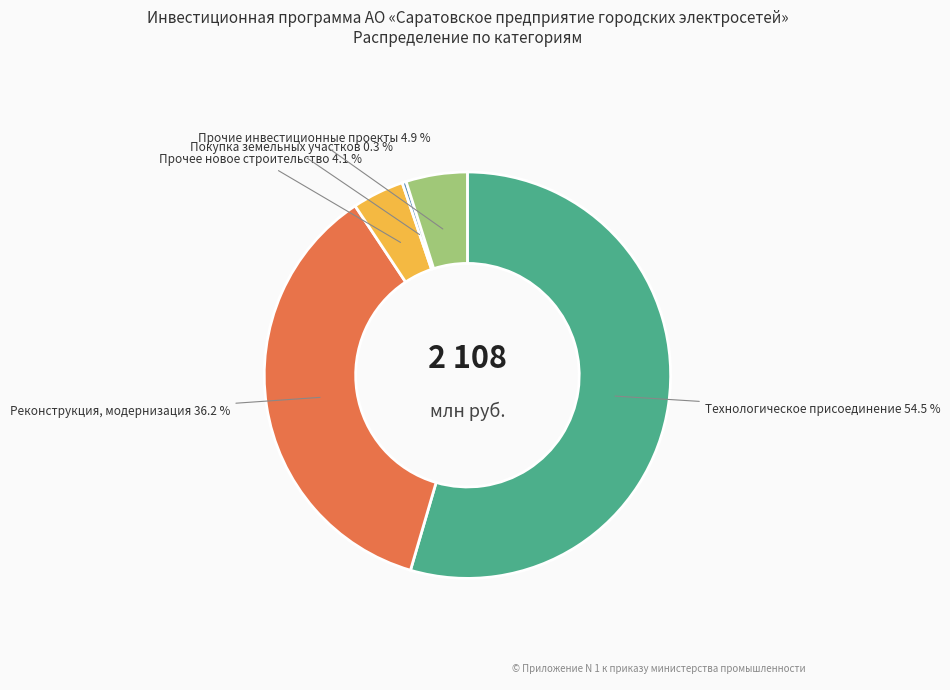

Which category has the smallest portion of the pie?

Покупка земельных участков